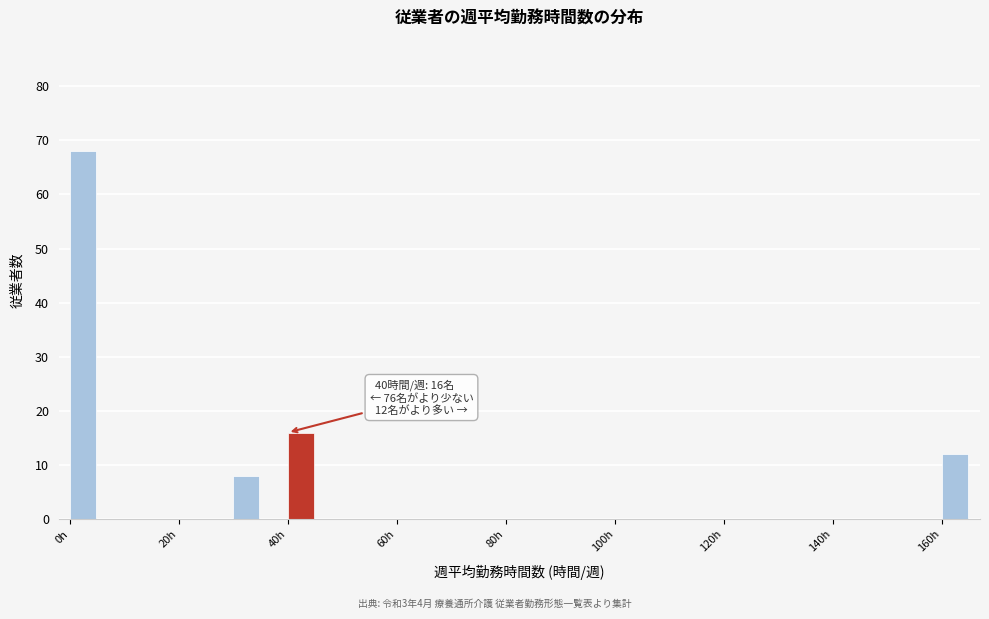

Read against the x-axis, roughly where is the centre of the tallest bar?

2